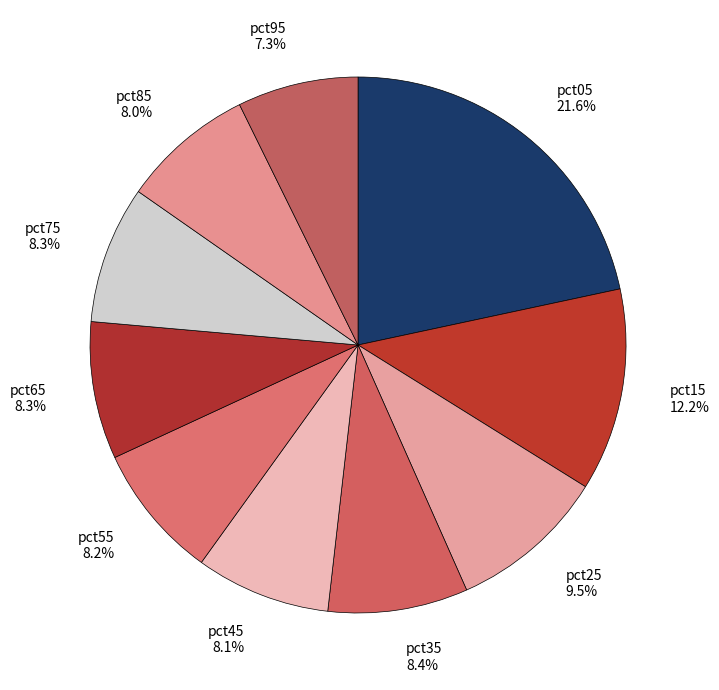

What is the largest slice in the pie chart?

pct05